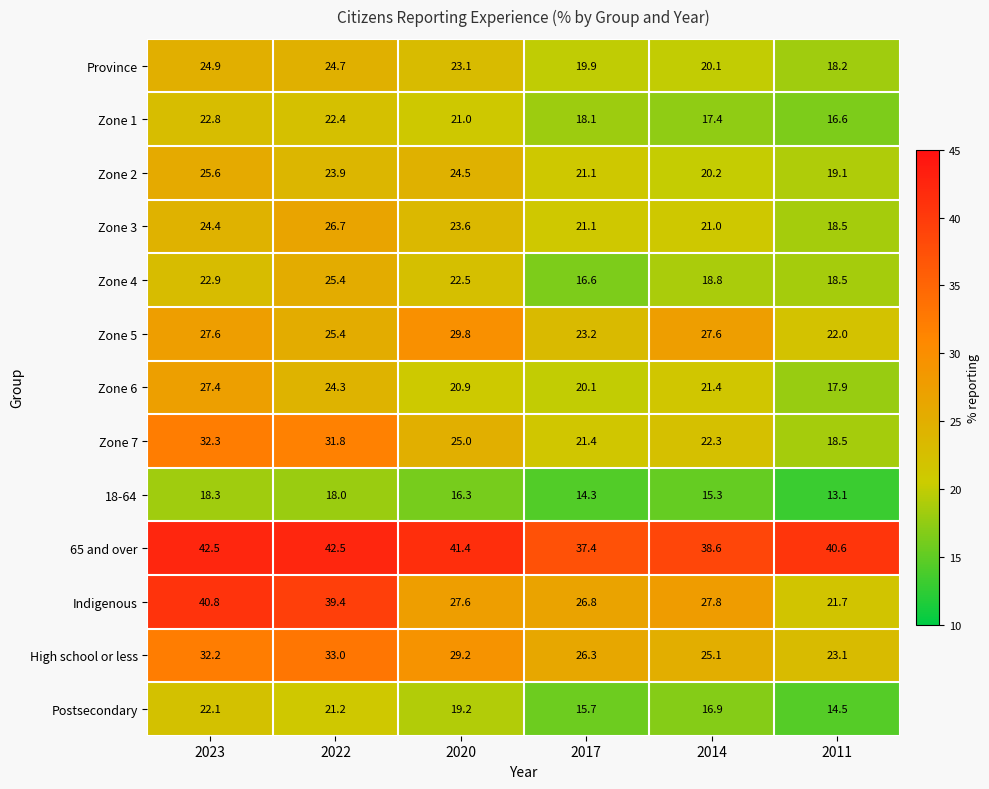

How many values in the 65 and over series are below 41?

3